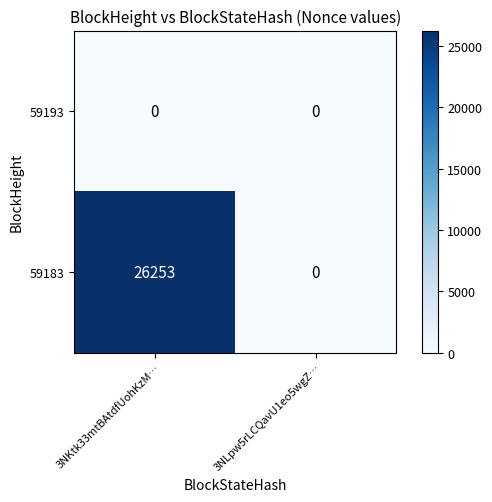

Reading left to right, what are all the values shown in this chart?

59193: 3NKtk33mtBAtdfUohKzM…=0	3NLpw5rLCQavU1eo5wgZ…=0
59183: 3NKtk33mtBAtdfUohKzM…=26253	3NLpw5rLCQavU1eo5wgZ…=0